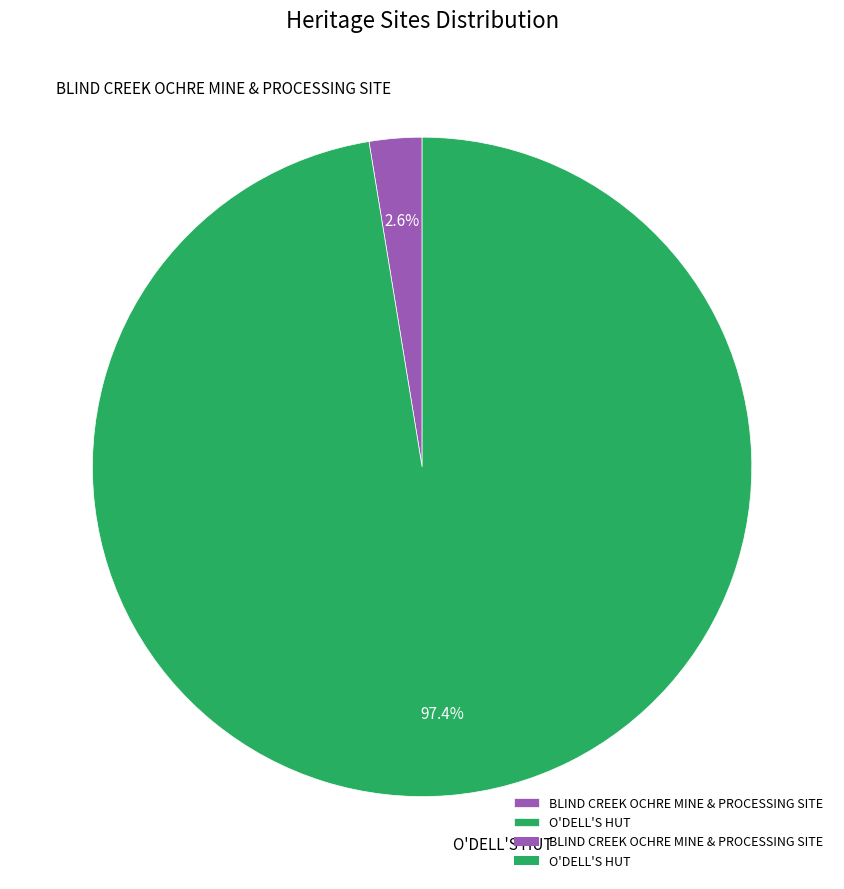

Is it true that BLIND CREEK OCHRE MINE & PROCESSING SITE is 16% of the pie?

False